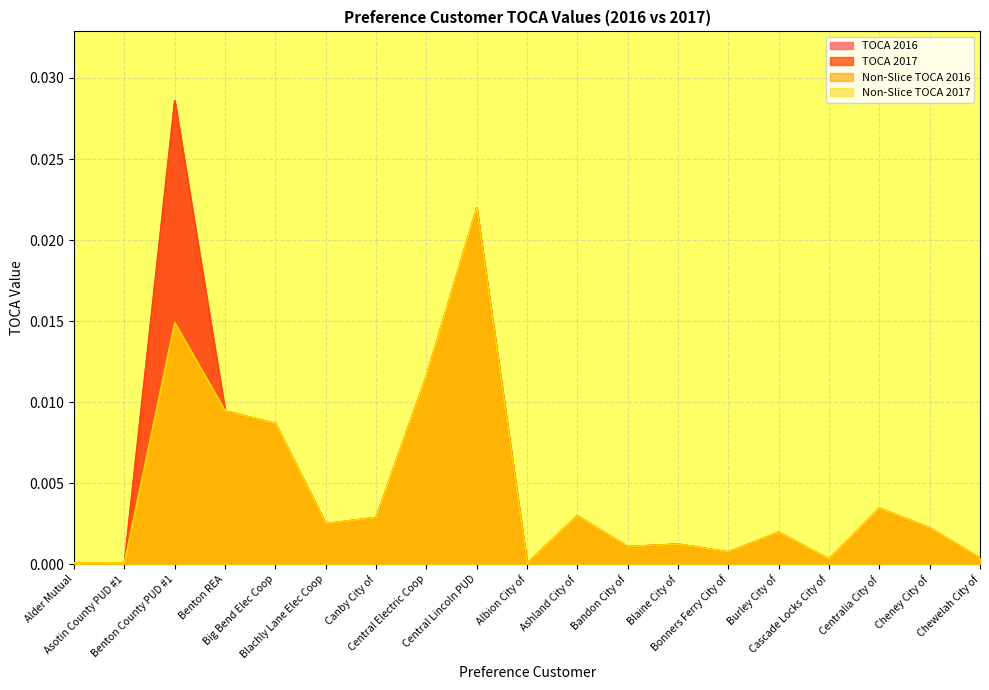

At which label does Non-Slice TOCA 2017 reach its minimum?

Albion City of